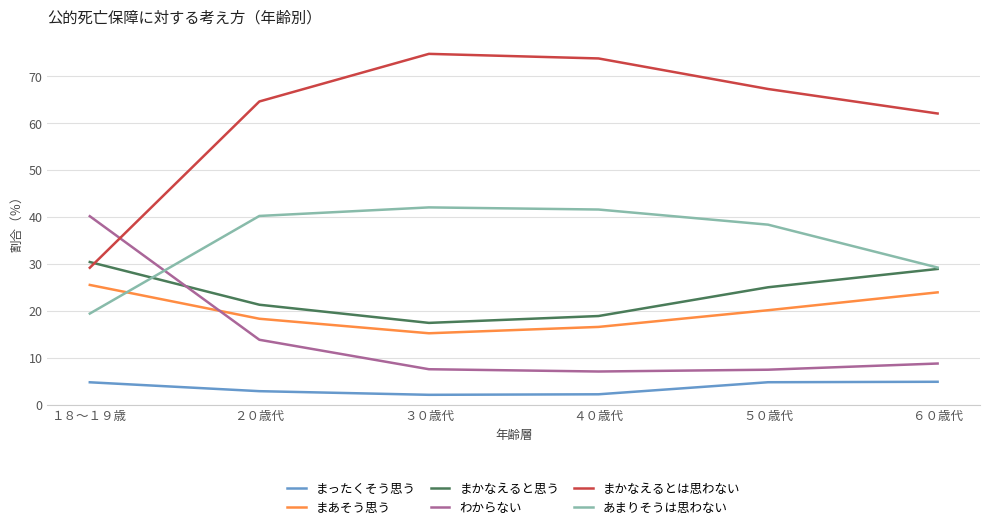

What is the highest value of the あまりそうは思わない series?

42.1